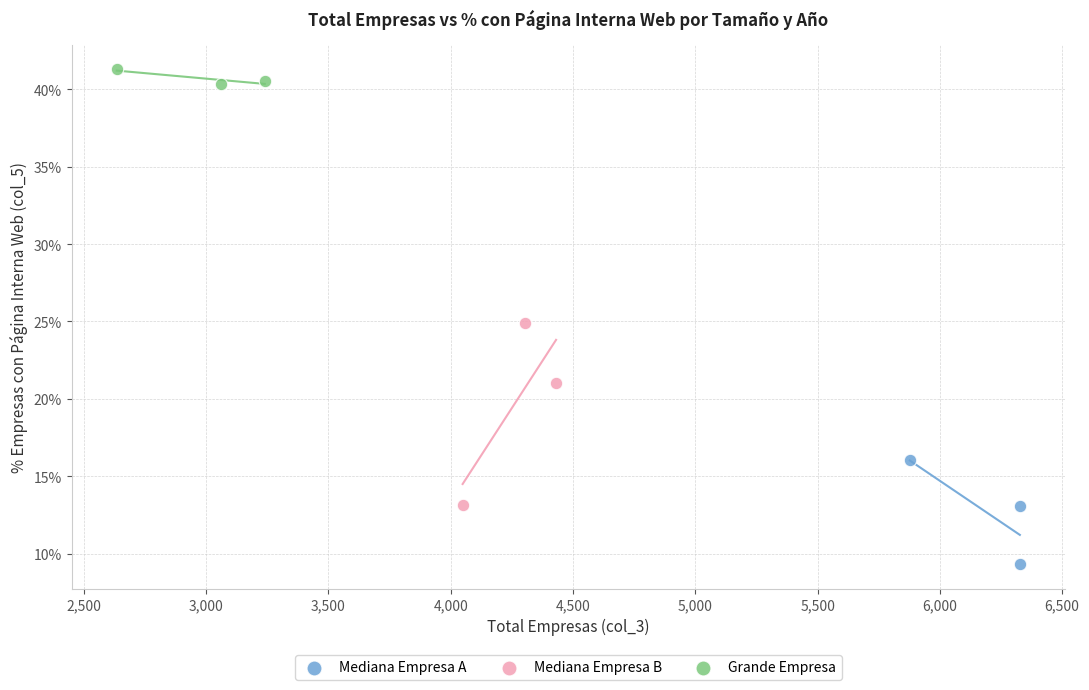

What are all the series names shown in the legend?

Mediana Empresa A, Mediana Empresa B, Grande Empresa